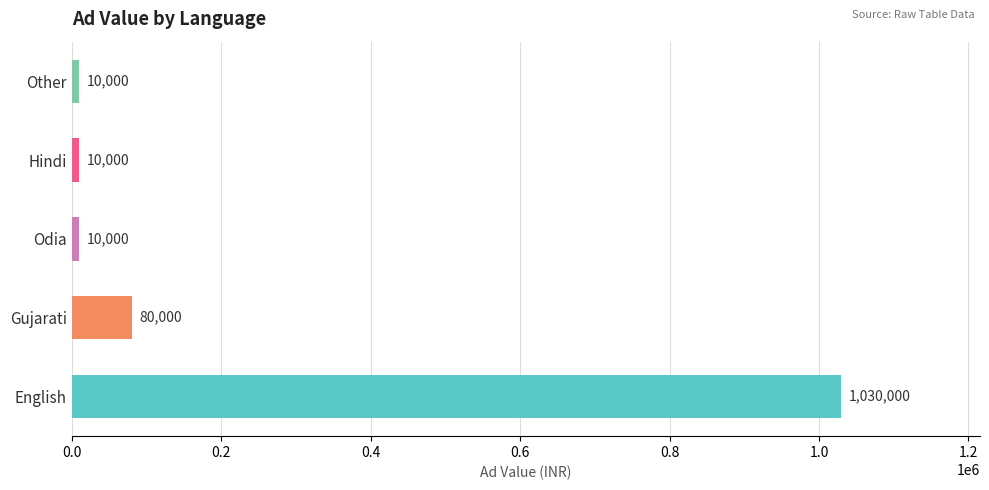

The chart shows a value of 1030000 at English. True or false?

True